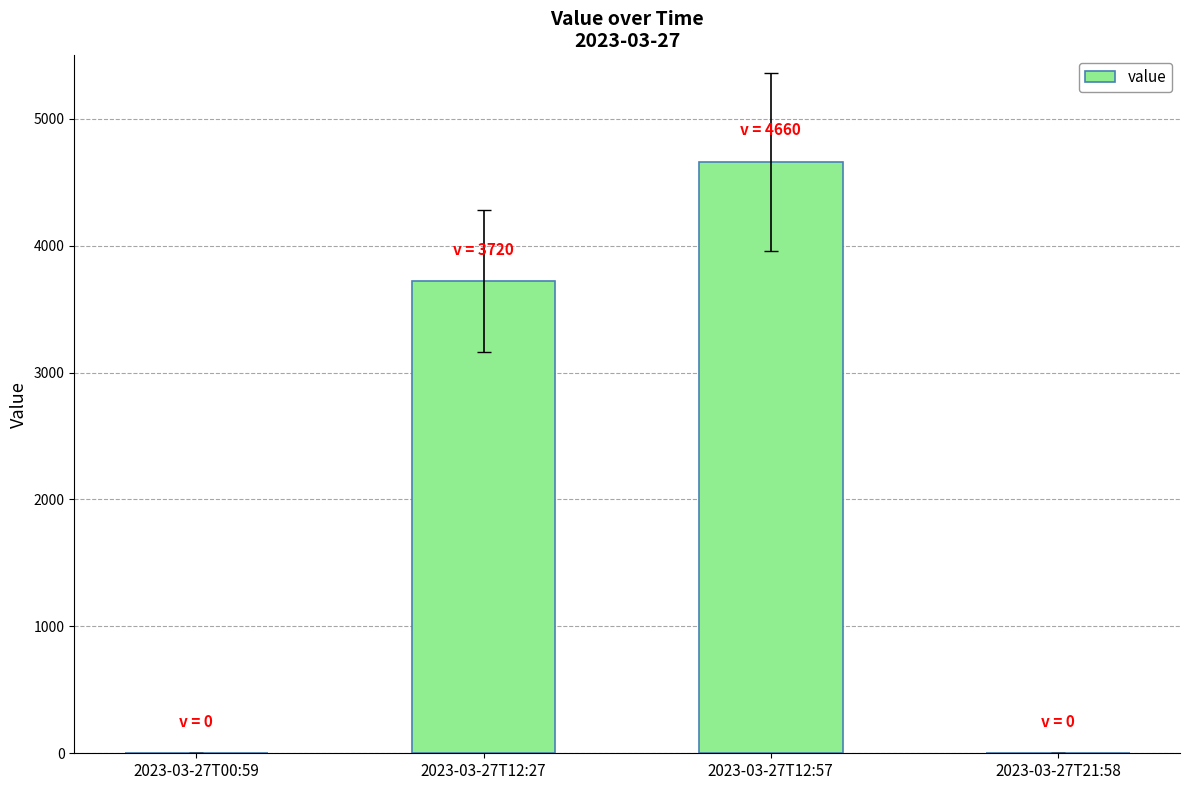

Reading left to right, extract all data points from this chart.

2023-03-27T00:59=0	2023-03-27T12:27=3720	2023-03-27T12:57=4660	2023-03-27T21:58=0